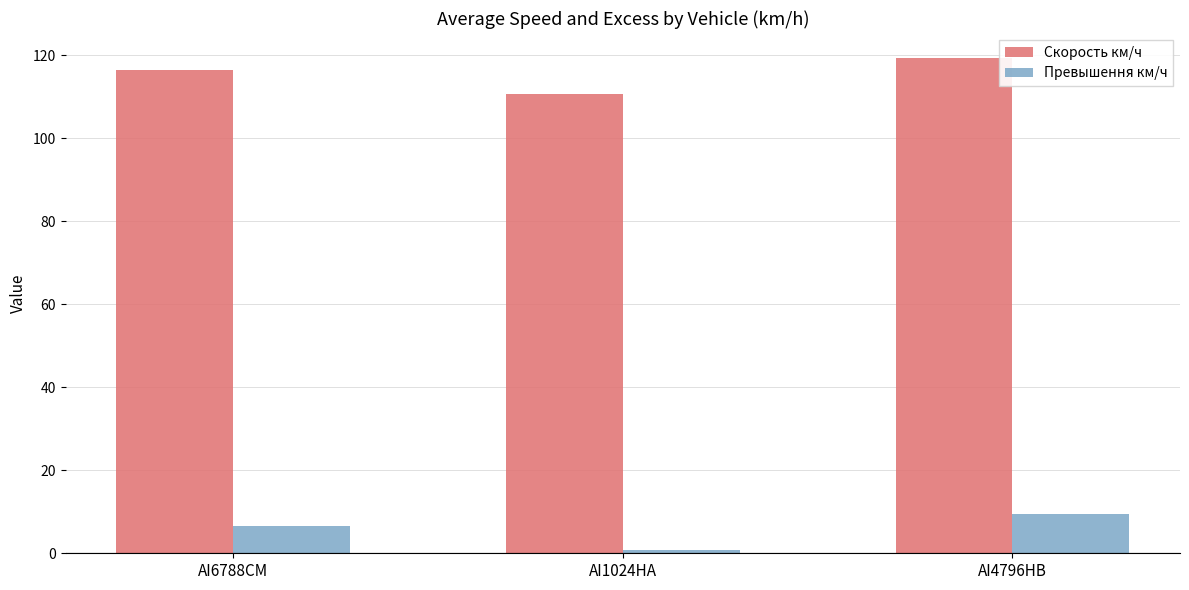

What is the average value of the Скорость км/ч series?

115.6